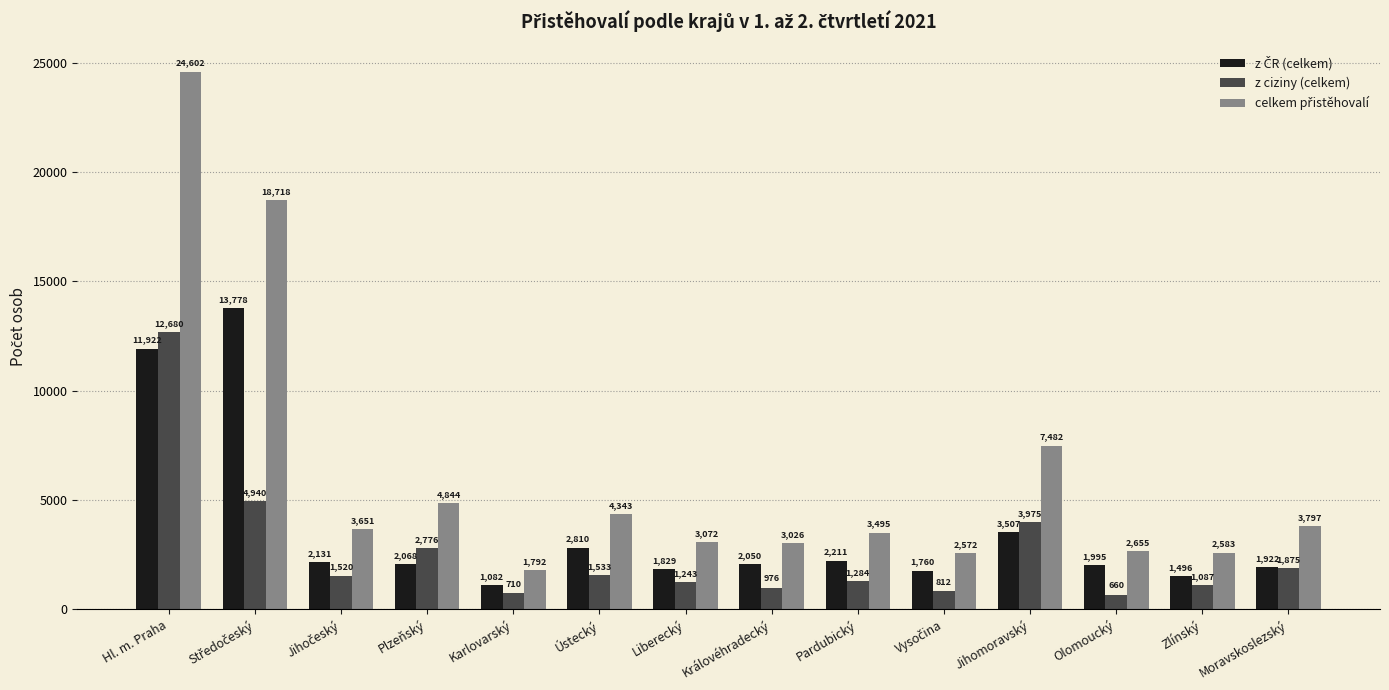

Is it true that z ciziny (celkem) equals 1087 at Zlínský?

True